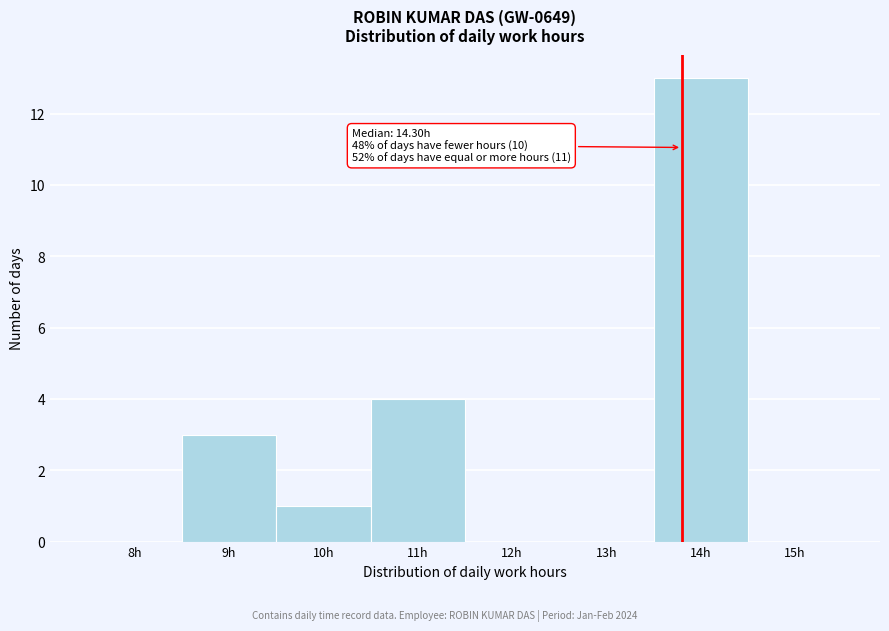

Reading right to left, transcribe all the data shown in this chart.

15h=0	14h=13	13h=0	12h=0	11h=4	10h=1	9h=3	8h=0